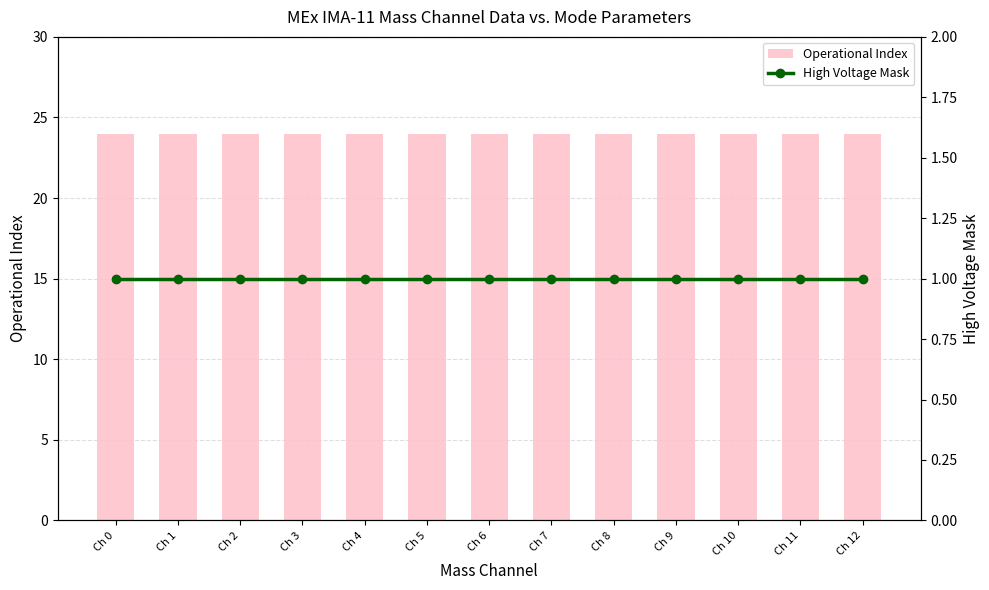

Does the chart contain any negative values?

No